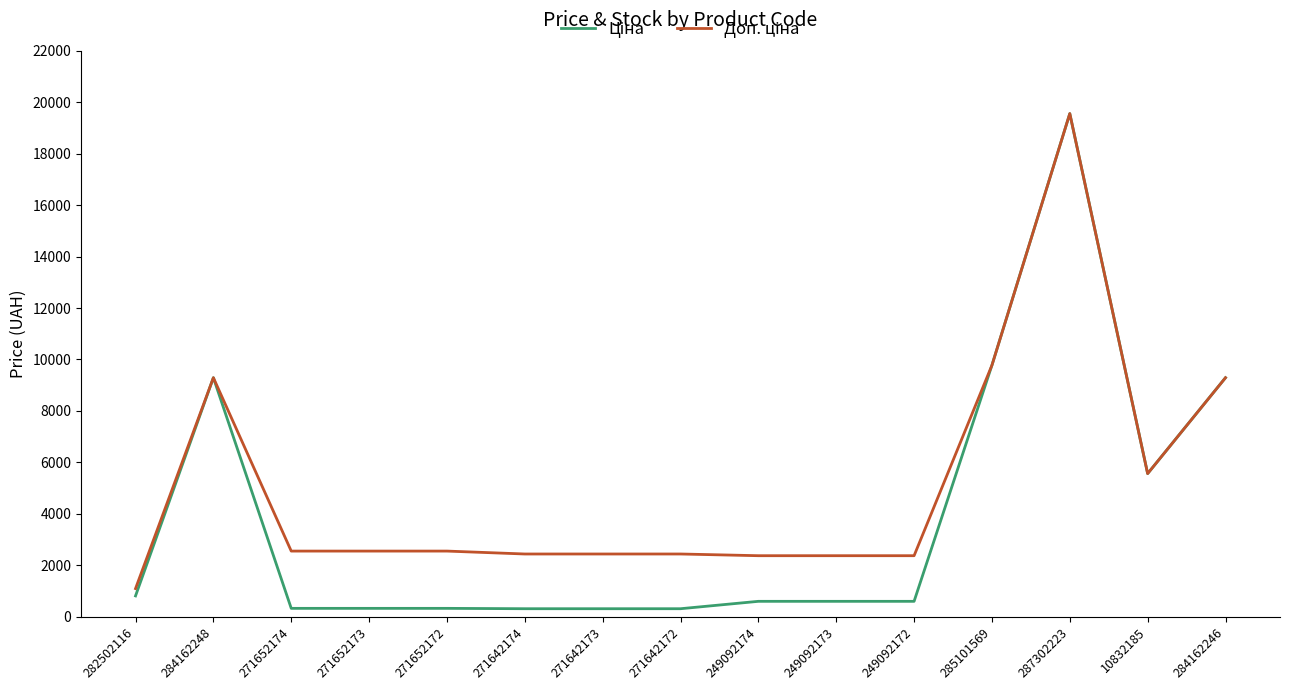

What is the spread (max minus min) of values at 249092174?

1774.9